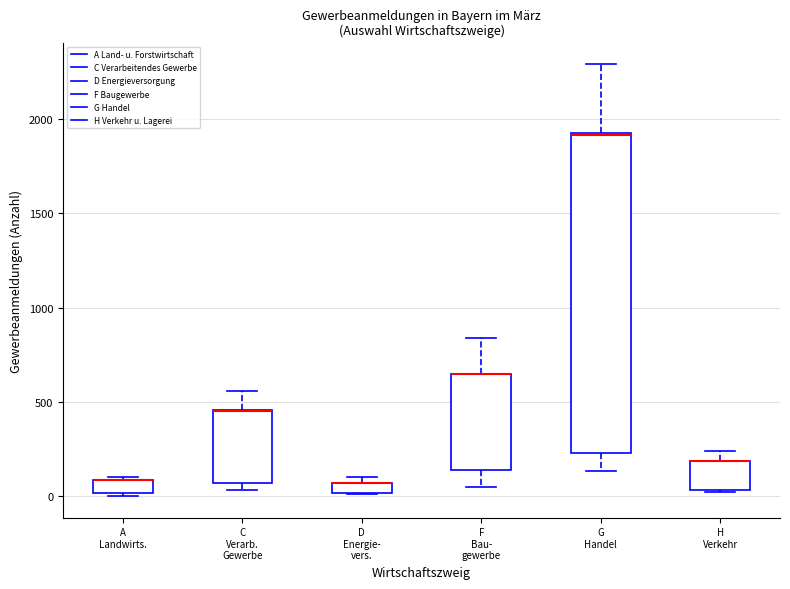

Where is the lower edge of the box for D Energie- vers. on the y-axis? The values are not printed on the chart, so give them approximately, as read against the axis.

0